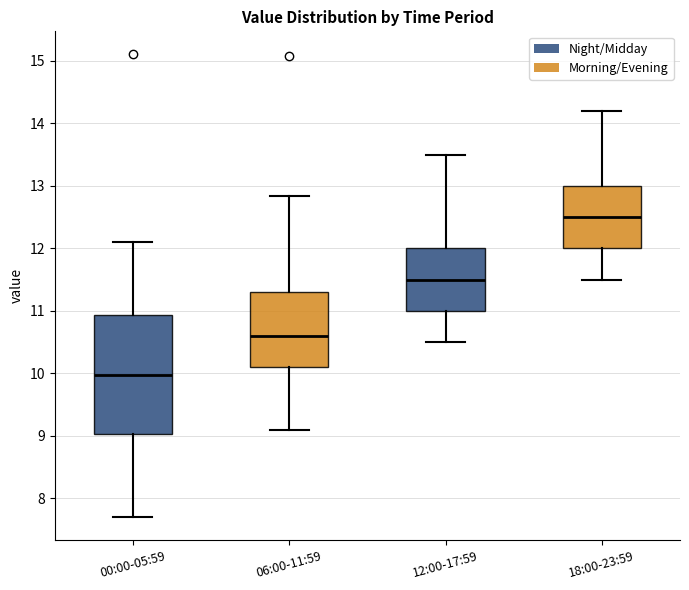

Which box is the tallest, from its lower edge to its upper edge?

00:00-05:59